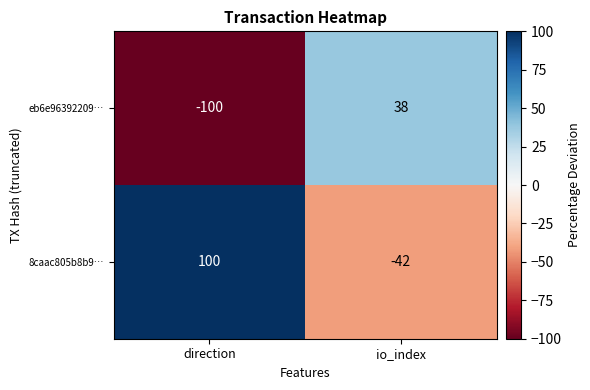

Which category has the highest value in the eb6e96392209… series?

io_index